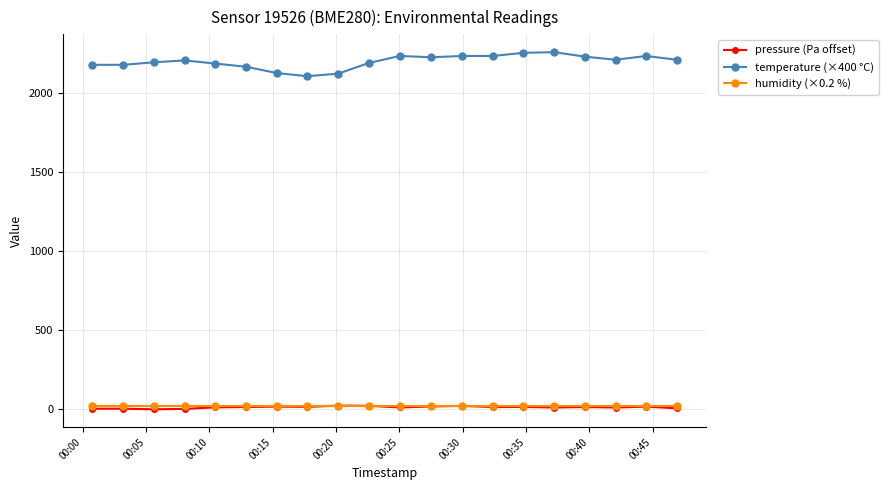

Which series has the widest spread of values?

temperature (×400 °C)